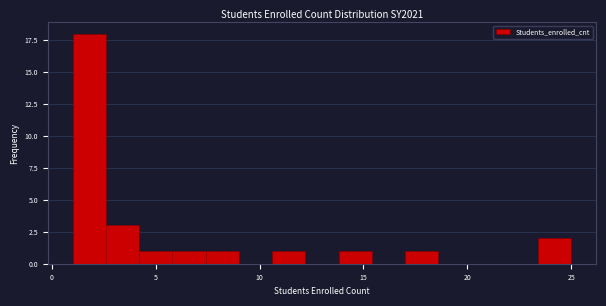

Read against the x-axis, roughly where is the centre of the tallest bar?

2.0